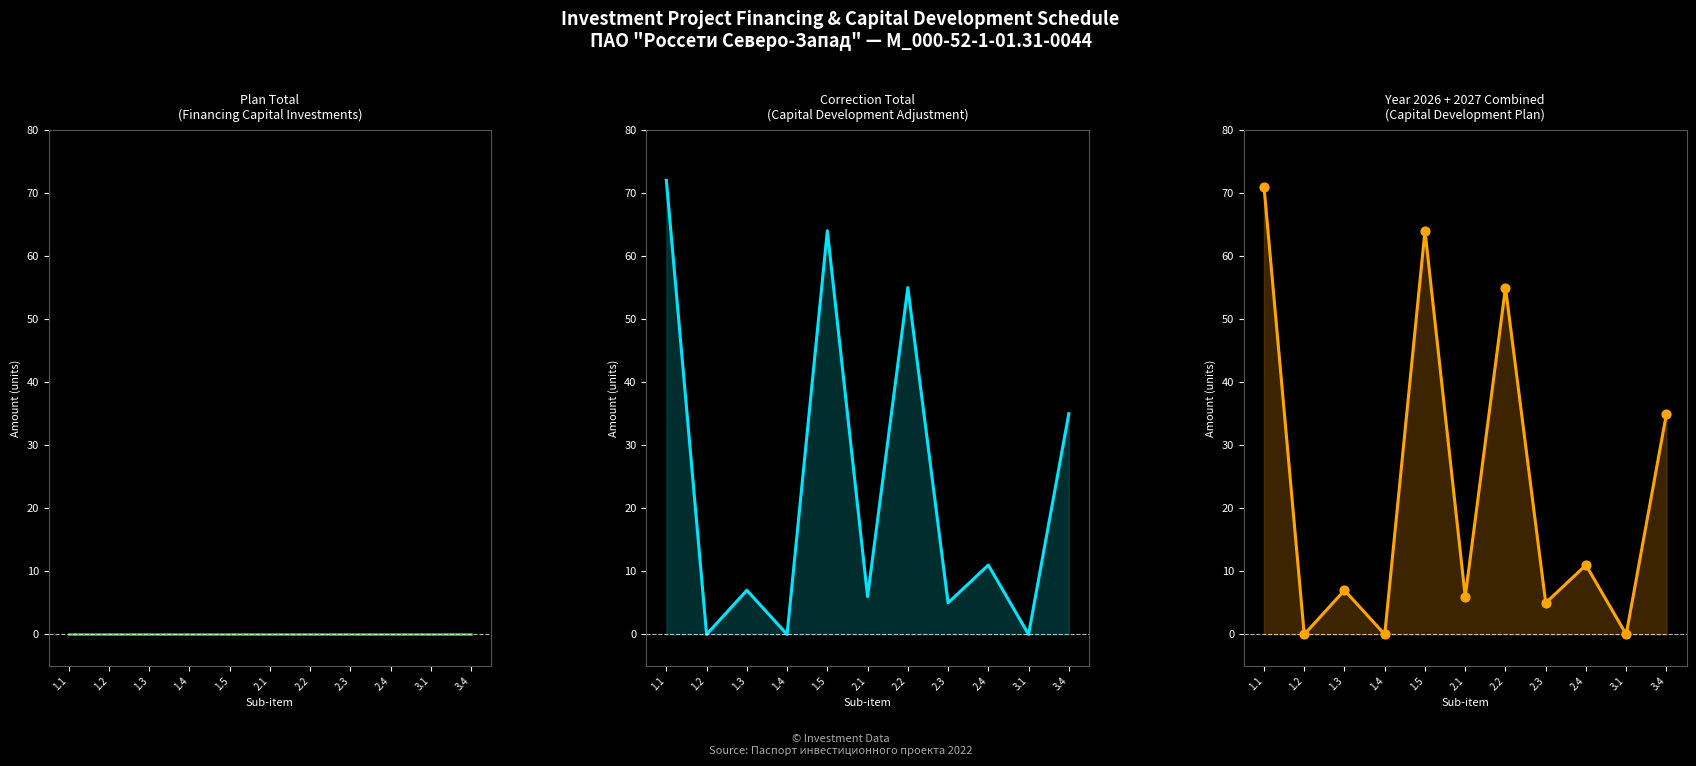

Is the value of Year 2026 + 2027 points at 3.4 greater than the value of Correction Total at 2.2?

No